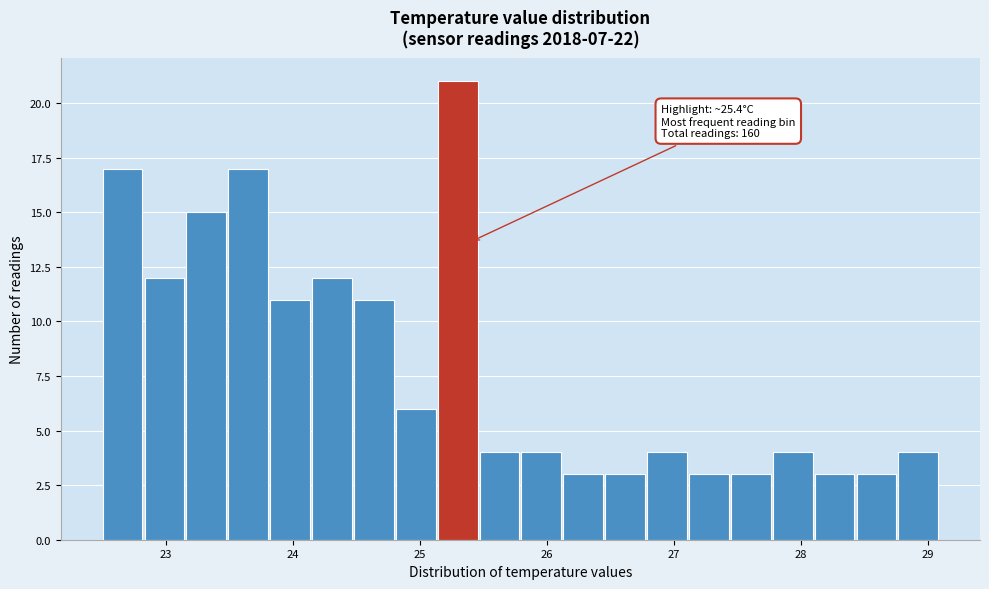

Around what value on the x-axis is the tallest bar? Give the approximate position of its centre, as read against the axis.

25.3